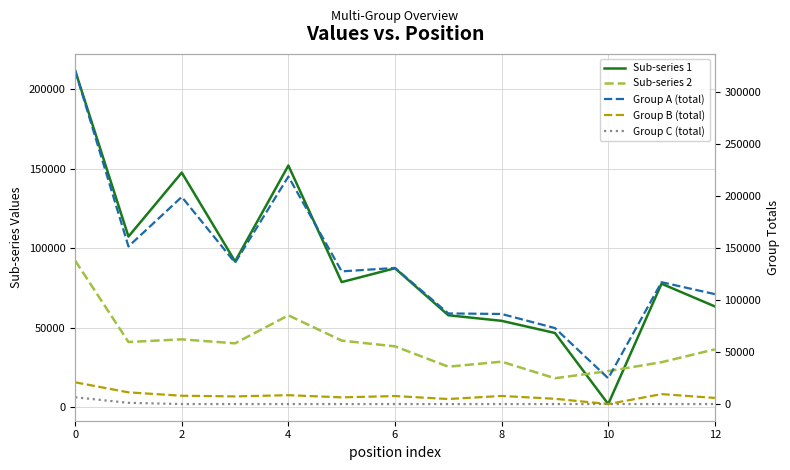

What is the label of the 7th point from the left?

6